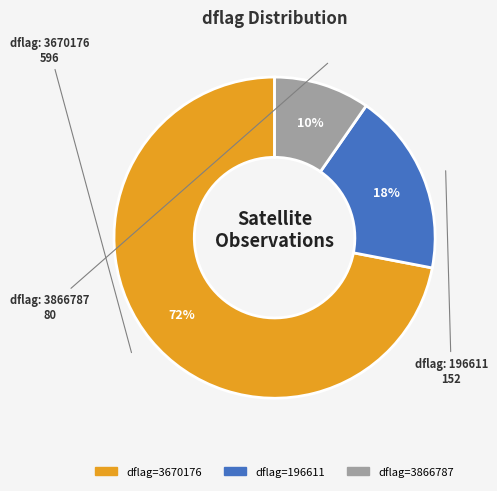

Is there a majority slice in this chart?

Yes